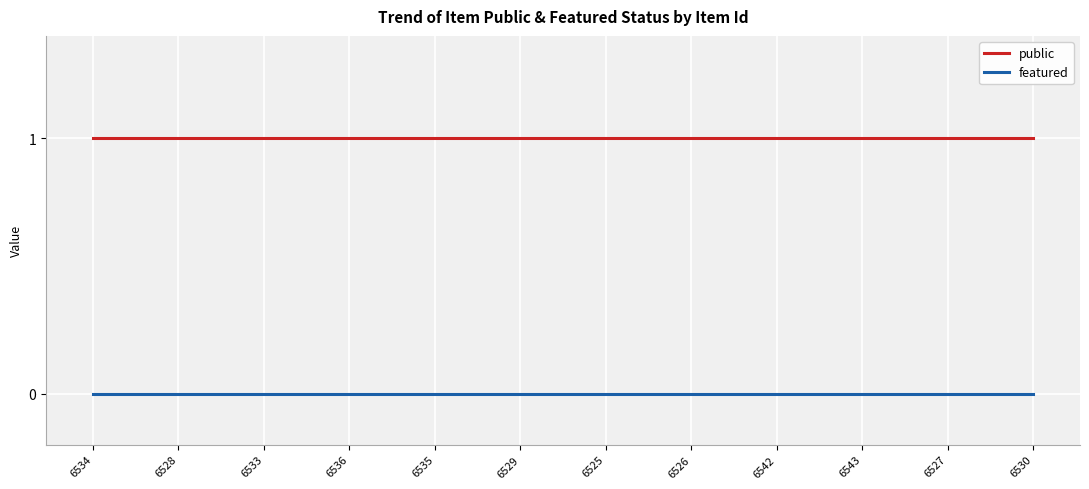

What is the sum of the public values at 6534 and 6543?

2